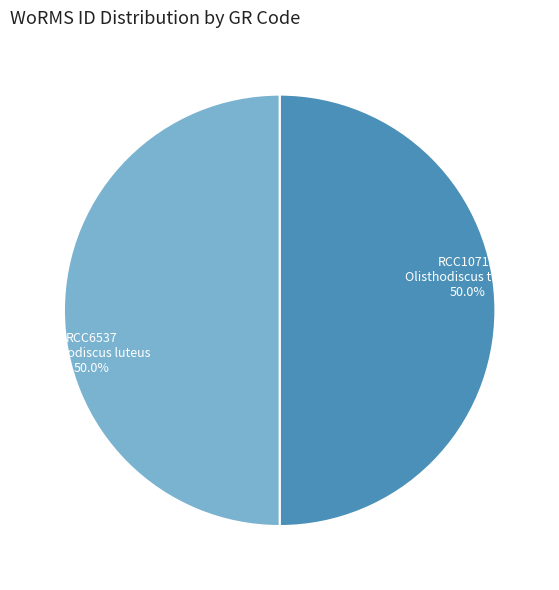

Do RCC6537 and RCC10712 together represent more than half of the pie?

Yes